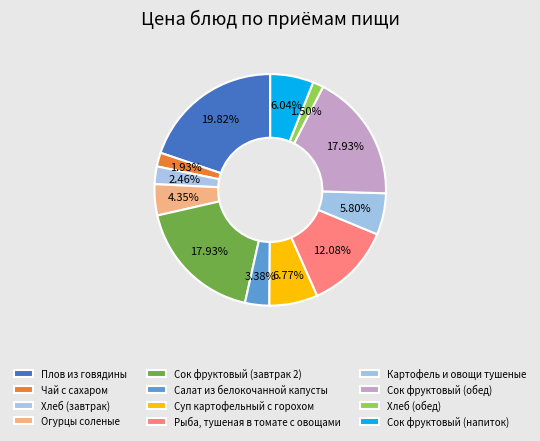

Rank the categories by value from highest to lowest.

Плов из говядины, Сок фруктовый (завтрак 2), Сок фруктовый (обед), Рыба, тушеная в томате с овощами, Суп картофельный с горохом, Сок фруктовый (напиток), Картофель и овощи тушеные, Огурцы соленые, Салат из белокочанной капусты, Хлеб (завтрак), Чай с сахаром, Хлеб (обед)